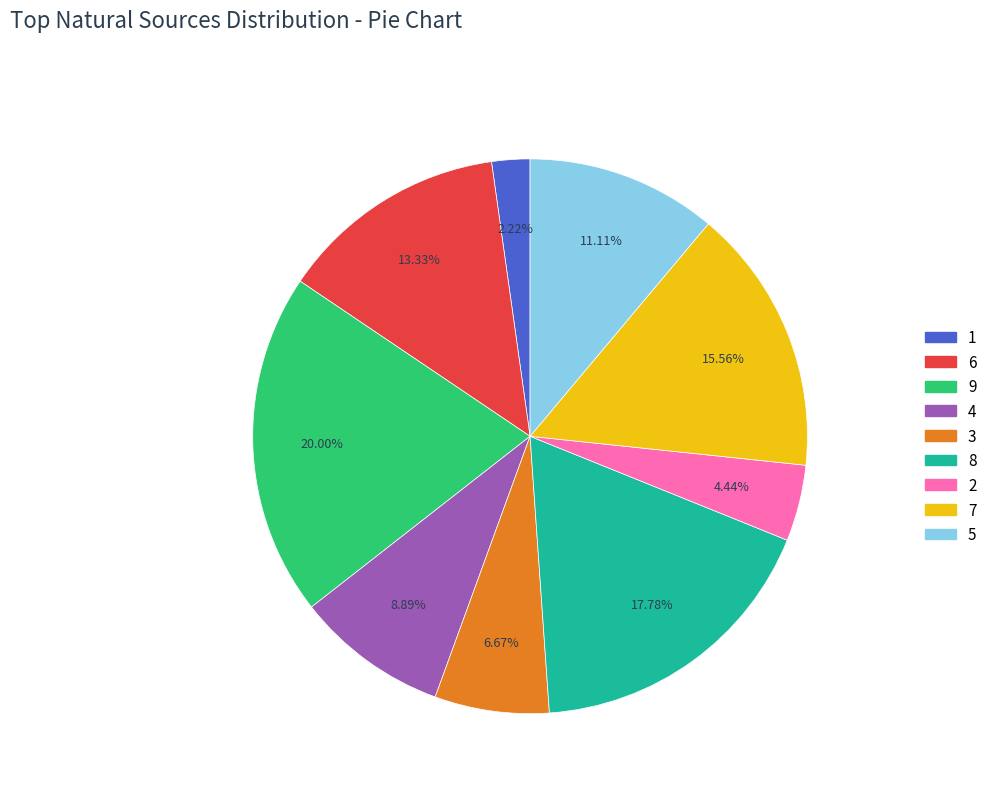

How many slices are in this pie chart?

9